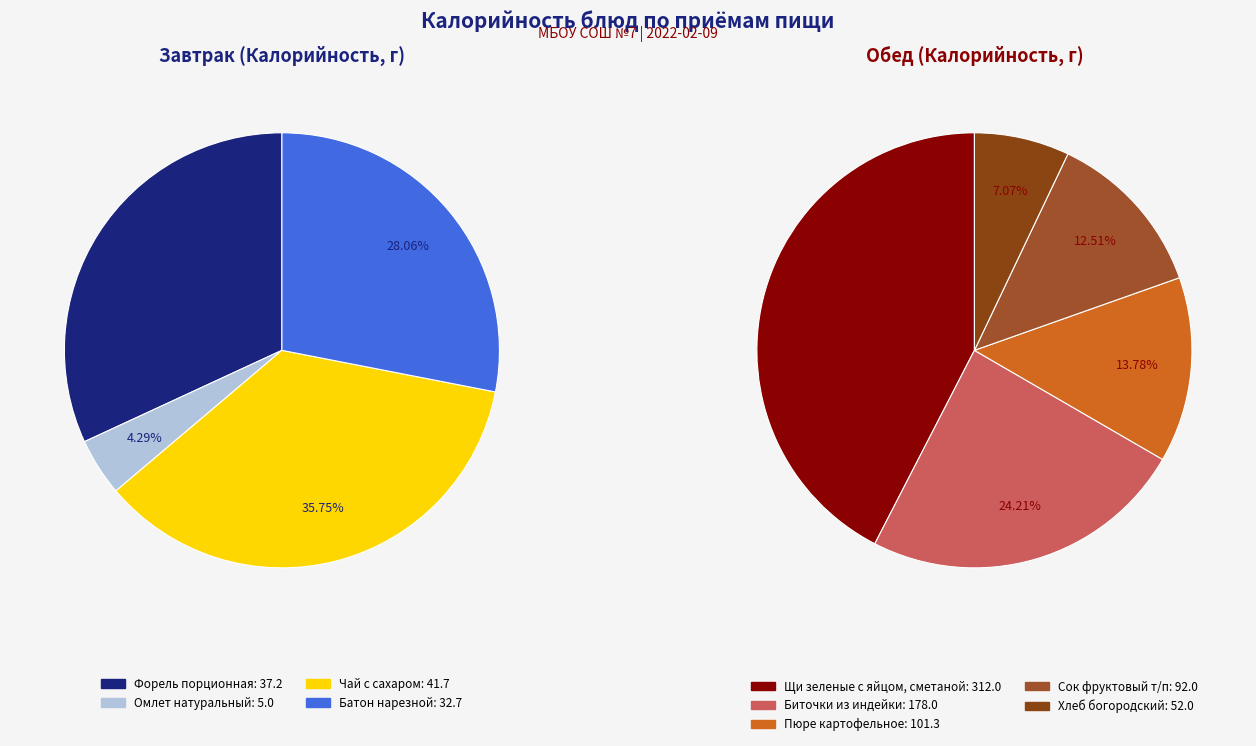

What is the spread (max minus min) of values at Омлет натуральный?

5.0